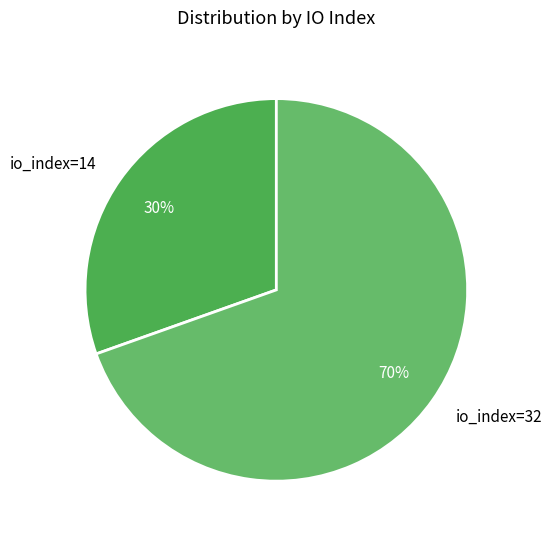

Combined, do io_index=32 and io_index=14 account for over 50%?

Yes